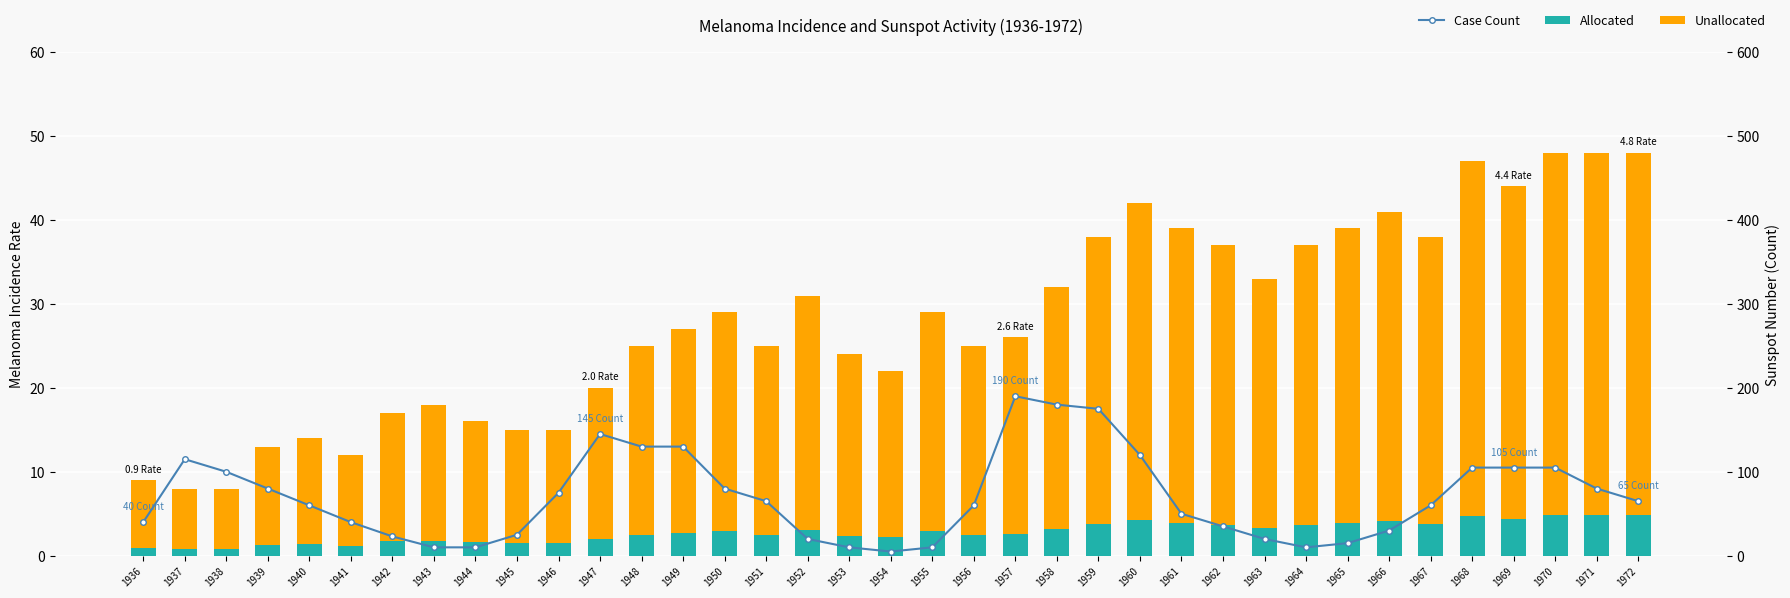

What are all the series names shown in the legend?

Allocated, Unallocated, Case Count